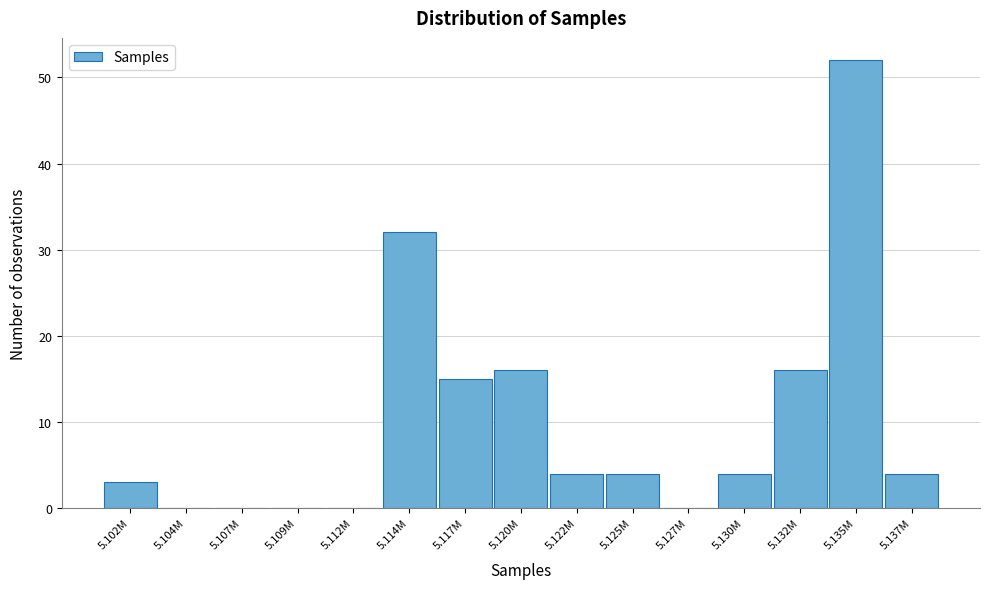

Reading right to left, transcribe all the data shown in this chart.

5.137M=4	5.135M=52	5.132M=16	5.130M=4	5.127M=0	5.125M=4	5.122M=4	5.120M=16	5.117M=15	5.114M=32	5.112M=0	5.109M=0	5.107M=0	5.104M=0	5.102M=3